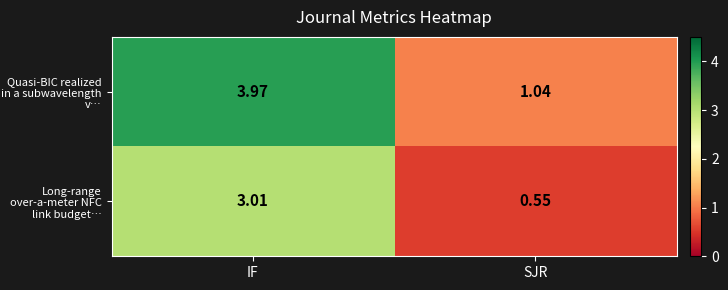

Rank the categories by Quasi-BIC realized in a subwavelength v… value from highest to lowest.

IF, SJR